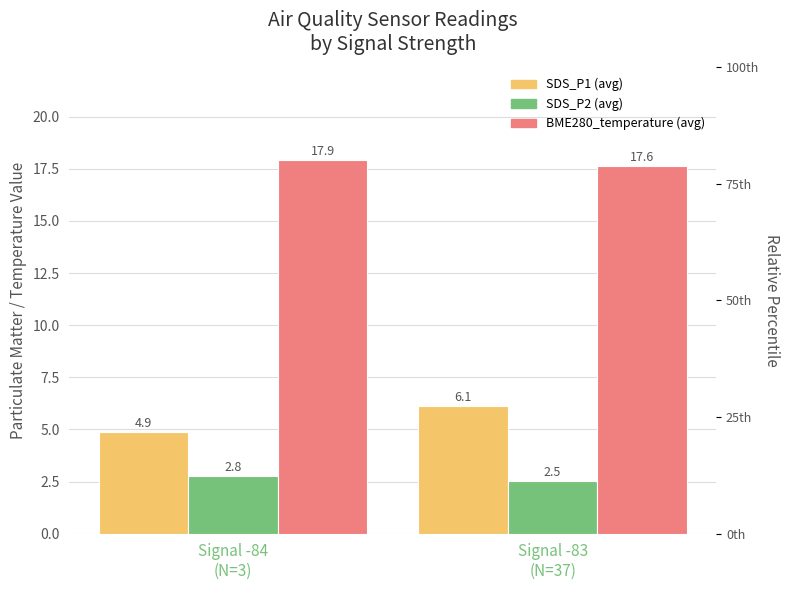

Is it true that SDS_P1 (avg) equals 3.7 at Signal -83
(N=37)?

False